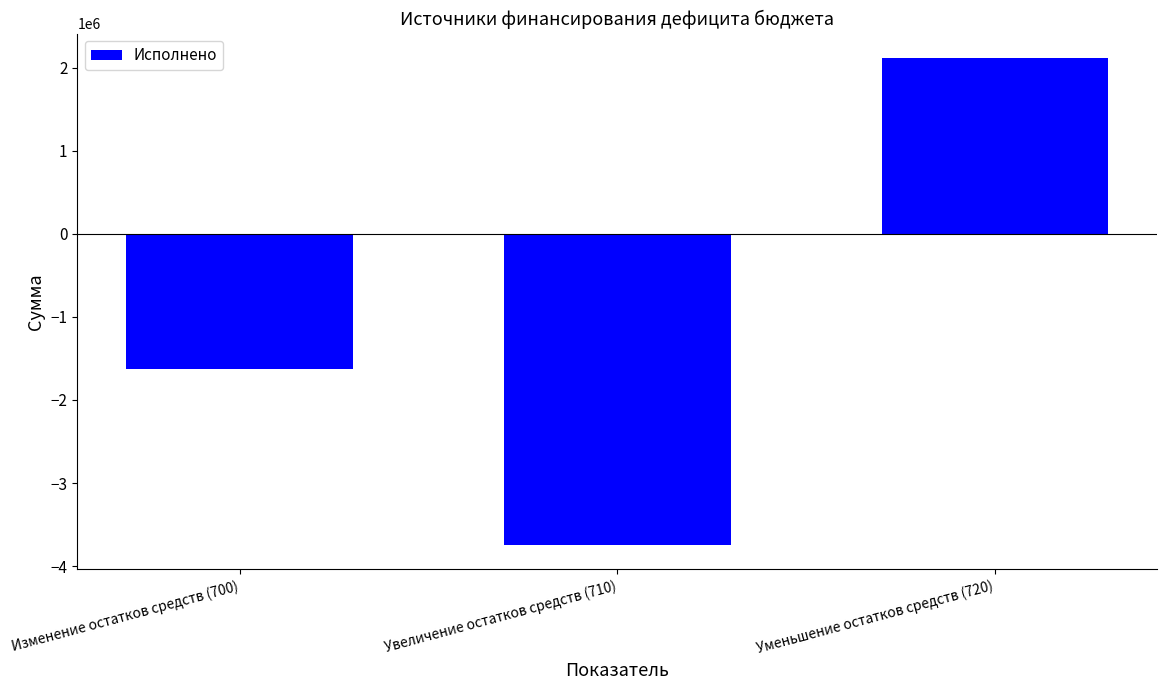

List the labels in order of value, smallest first.

Увеличение остатков средств (710), Изменение остатков средств (700), Уменьшение остатков средств (720)